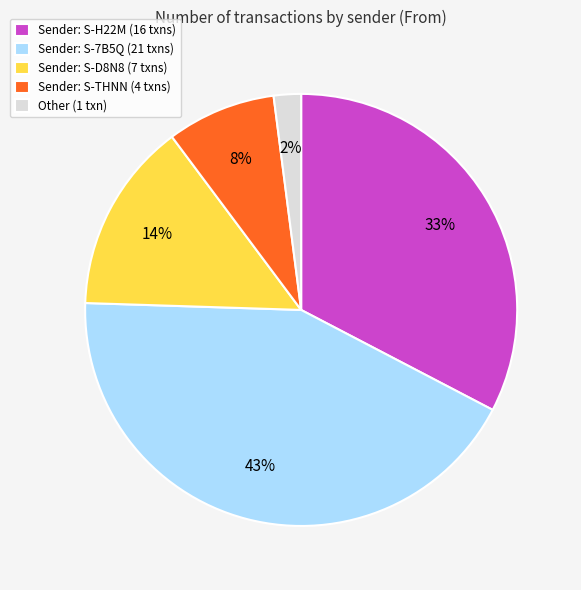

Between Sender: S-D8N8 (7 txns) and Sender: S-7B5Q (21 txns), which is larger?

Sender: S-7B5Q (21 txns)